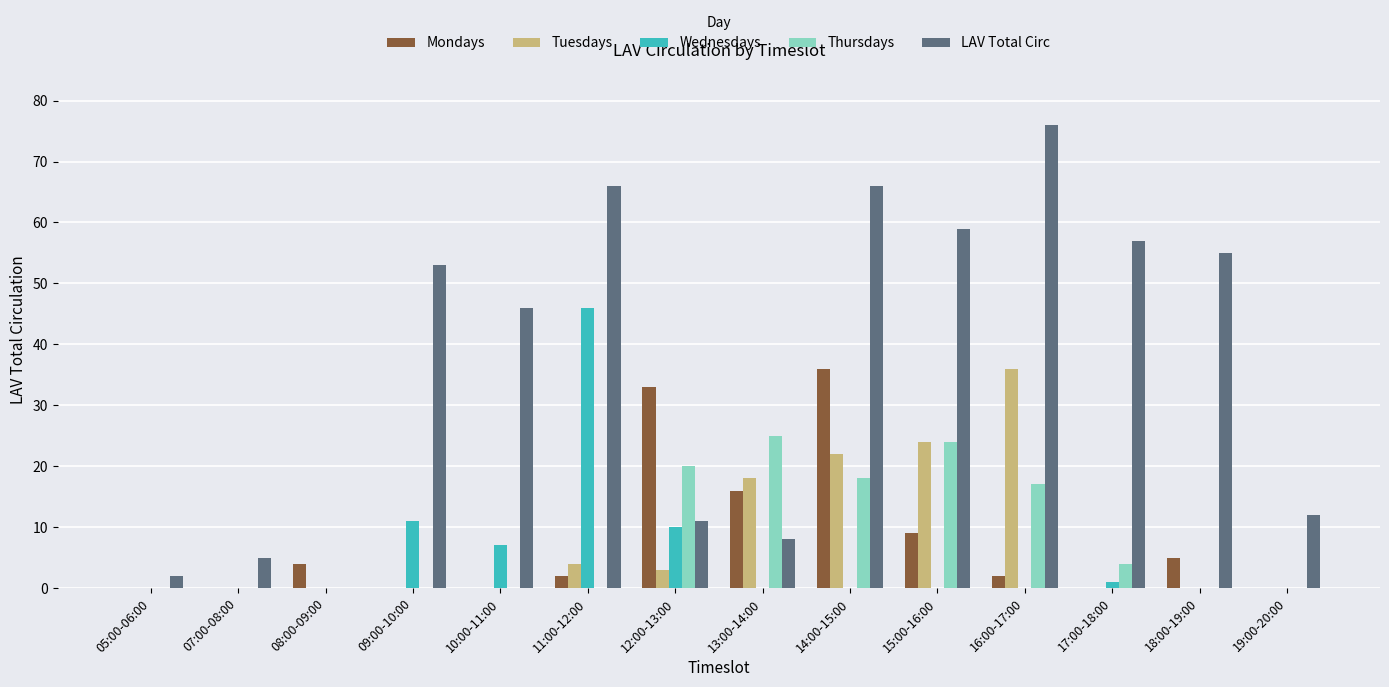

What value does the Wednesdays series have at 11:00-12:00?

46